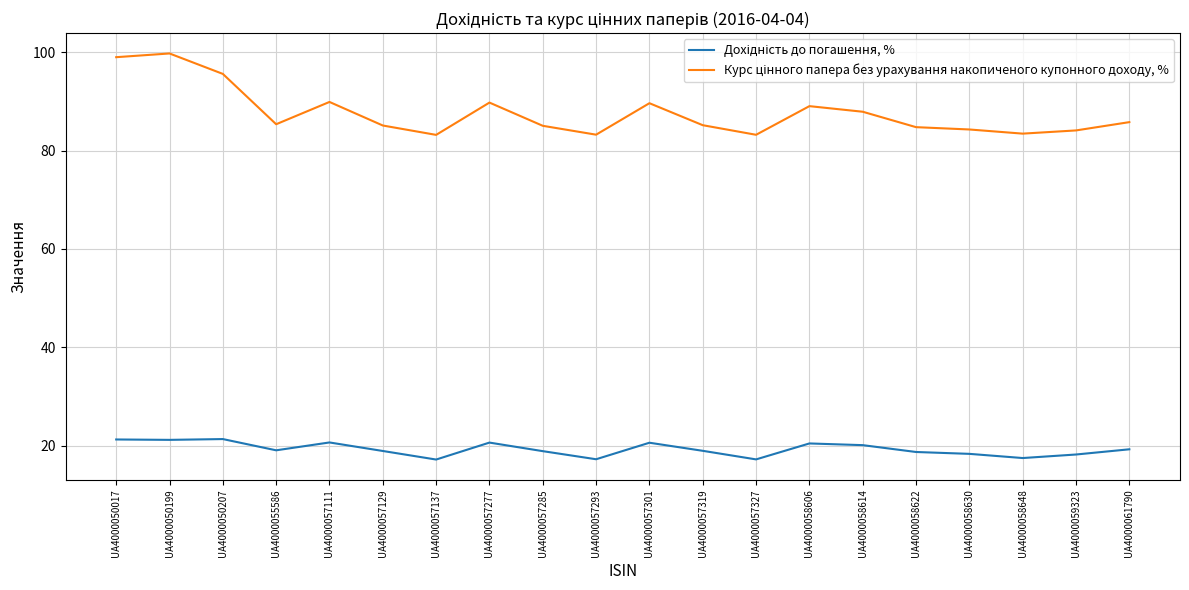

What is the spread (max minus min) of values at UA4000050199?

78.6